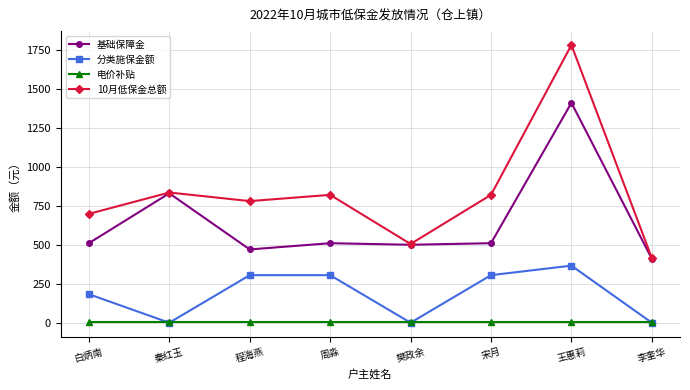

At which label is 10月低保金总额 closest to 1098?

秦红玉